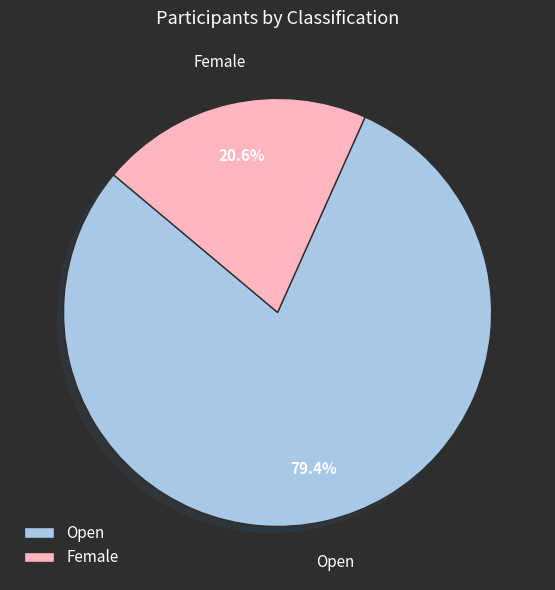

Which slice is the largest?

Open